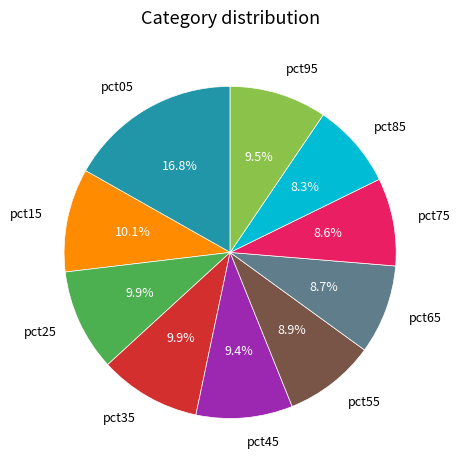

Which category has the biggest portion of the pie?

pct05